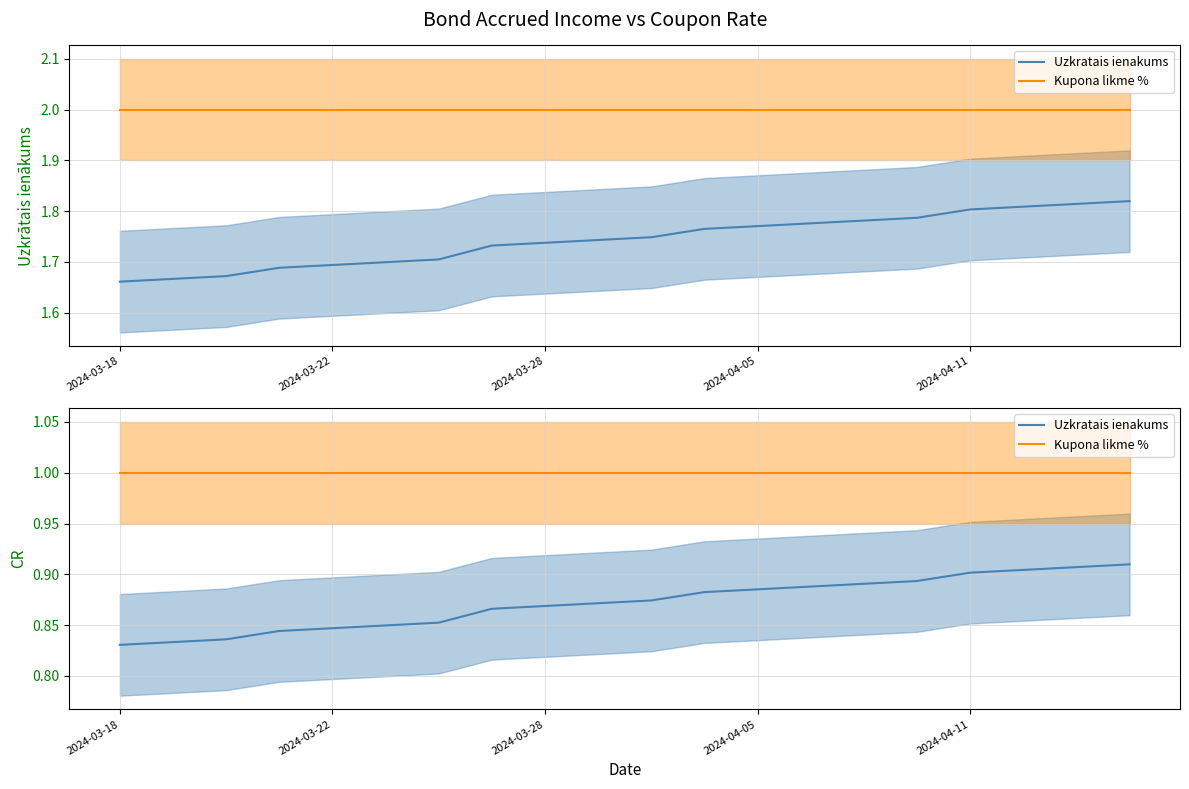

Is this an area chart (filled region under the line)?

No